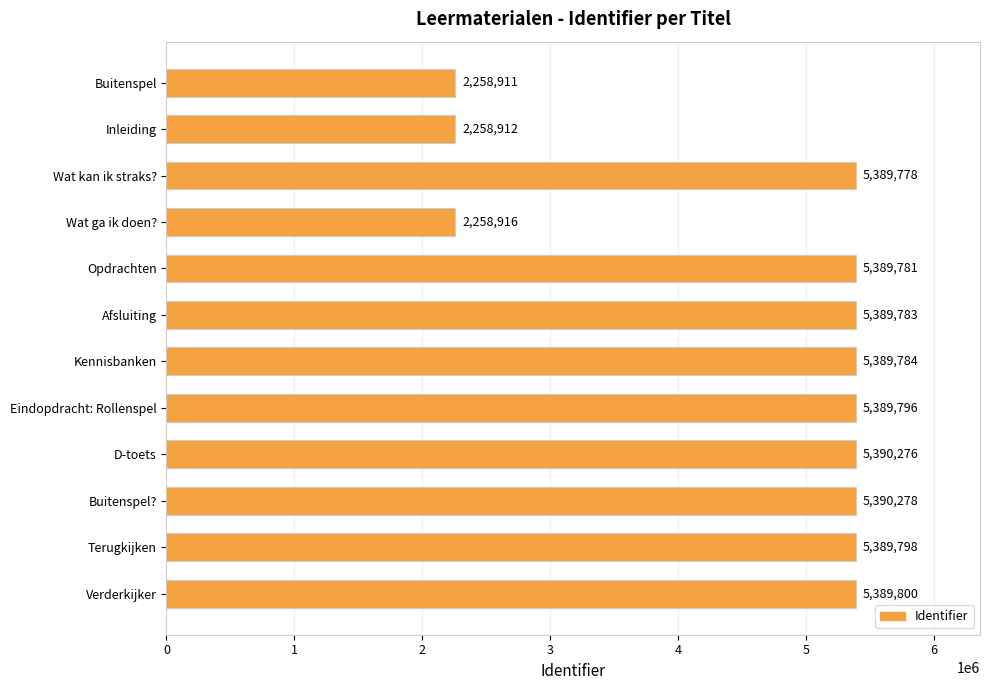

What is the maximum value shown in the chart?

5390278